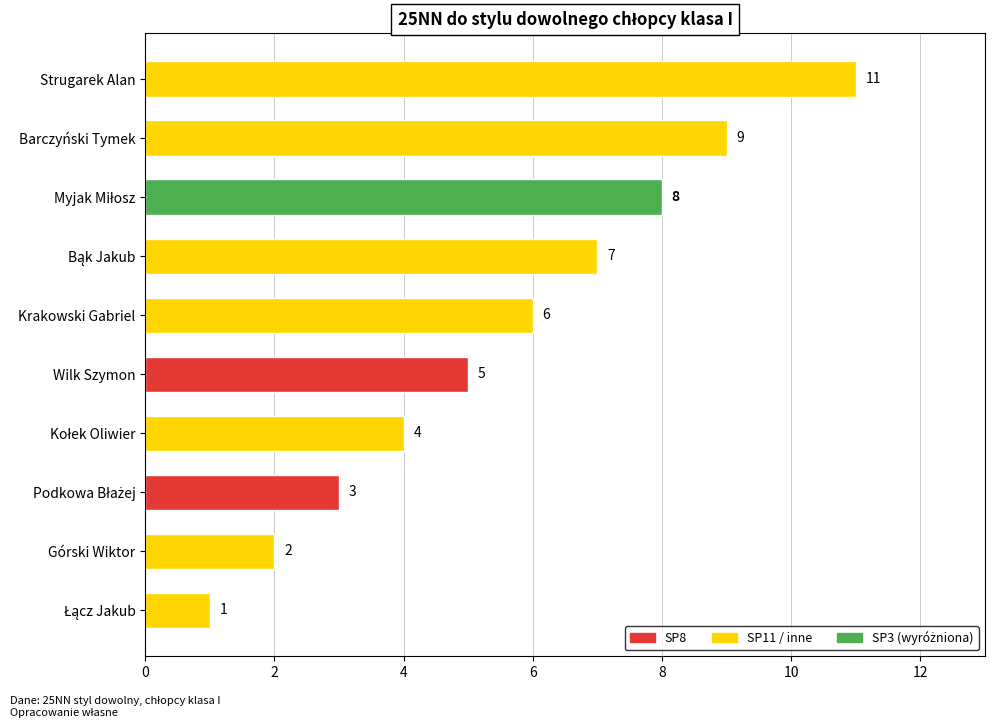

What is the smallest value displayed?

1